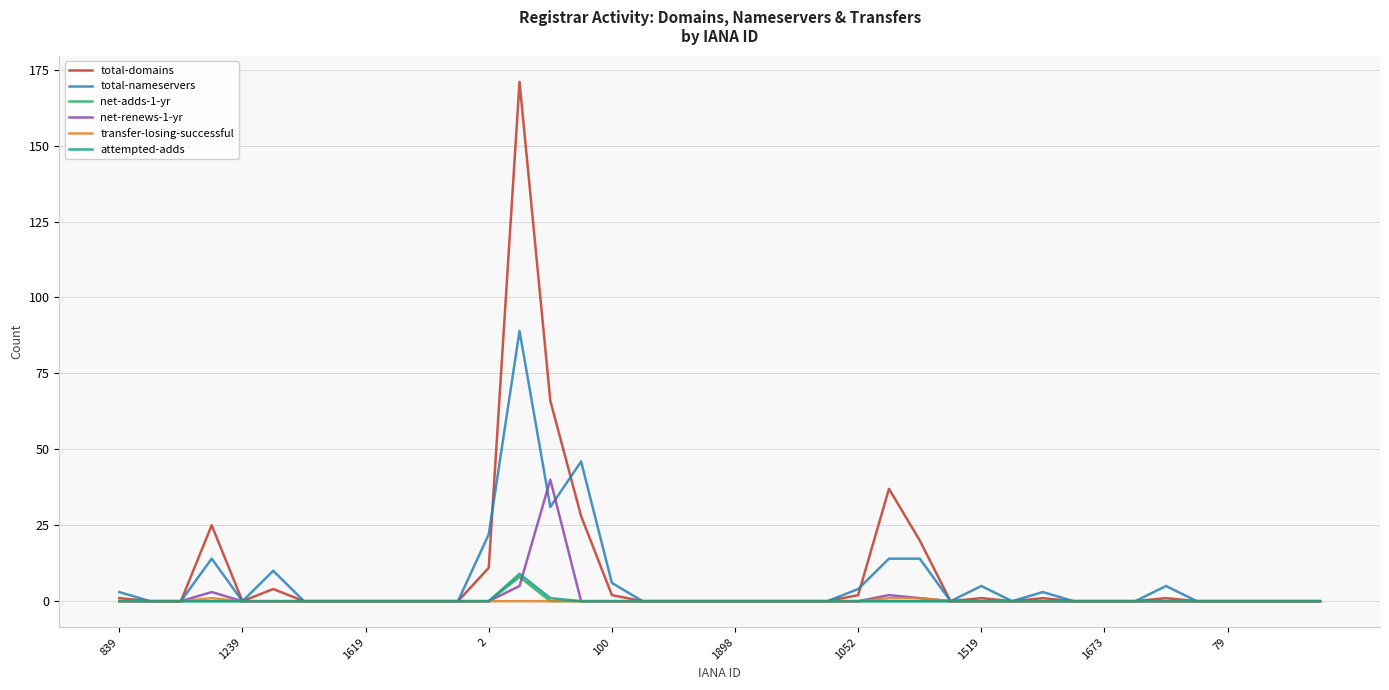

Which series has the largest range (max minus min)?

total-domains